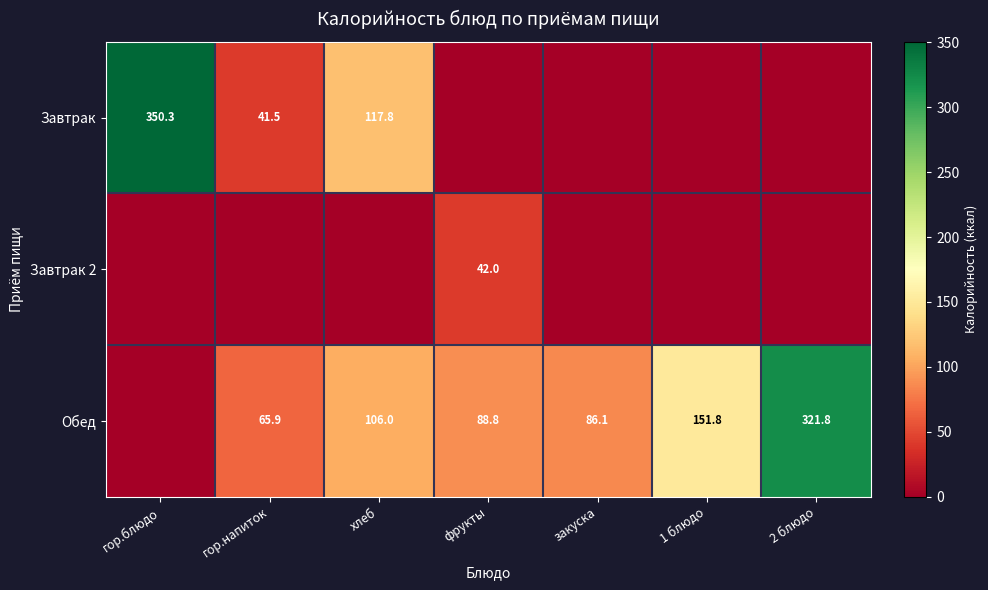

The Обед series shows 124.8 at фрукты. True or false?

False